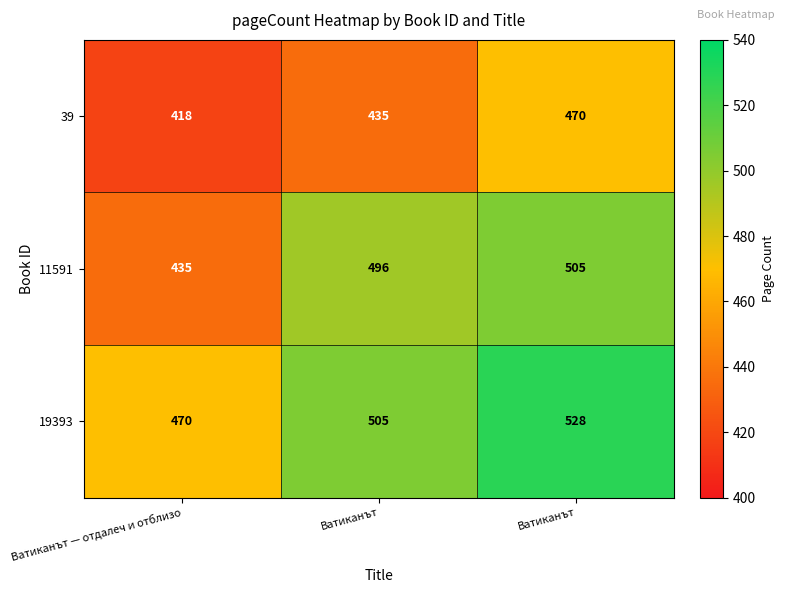

Between Ватиканът — отдалеч и отблизо and Ватиканът, which is larger?

Ватиканът